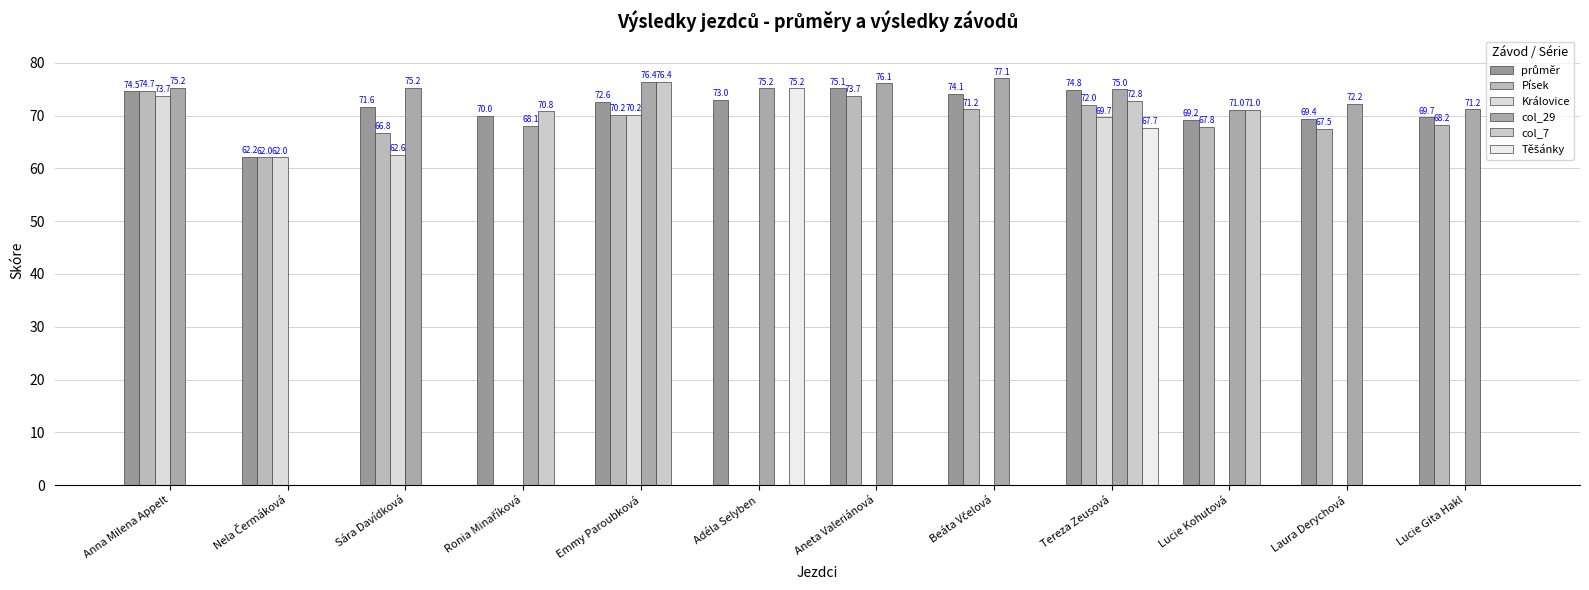

Are the bars horizontal?

No